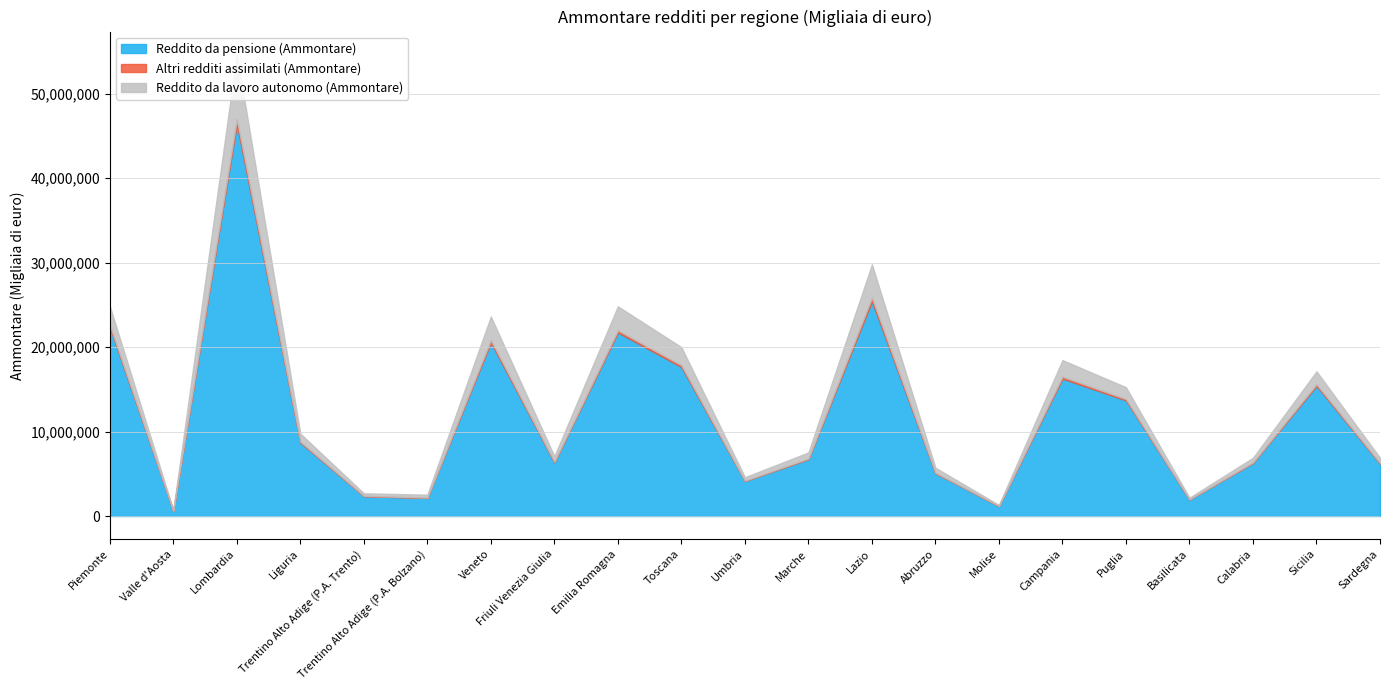

What is the approximate value of Reddito da pensione (Ammontare) at Sicilia?

15413458